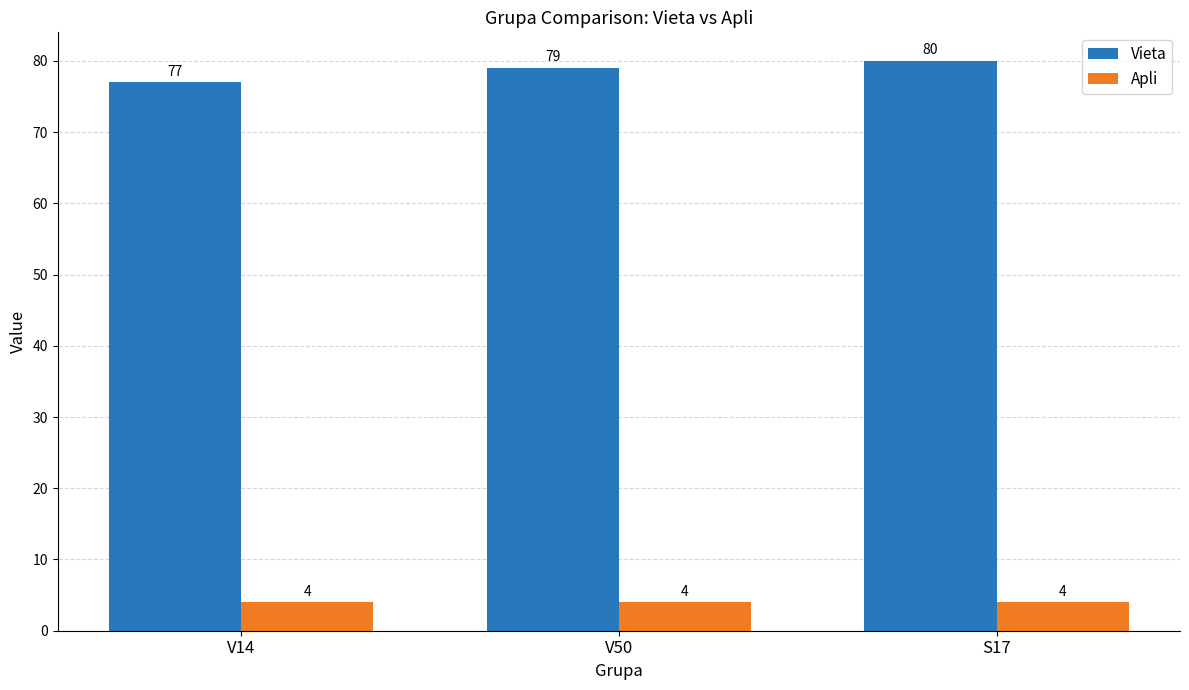

Which series changed the most between V14 and V50?

Vieta